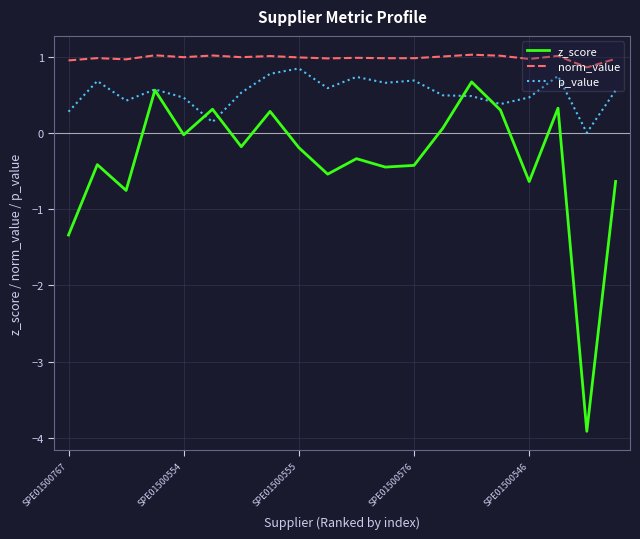

True or false: norm_value and p_value cross at least once.

False